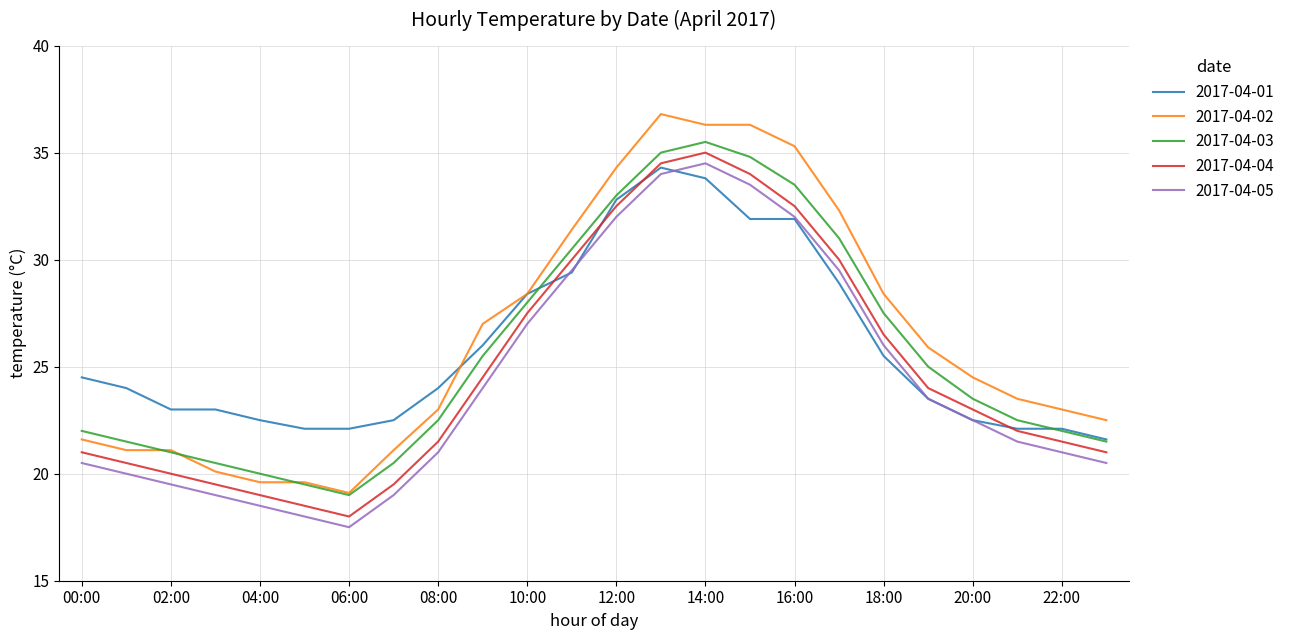

At how many categories does at least one series exceed 31?

7